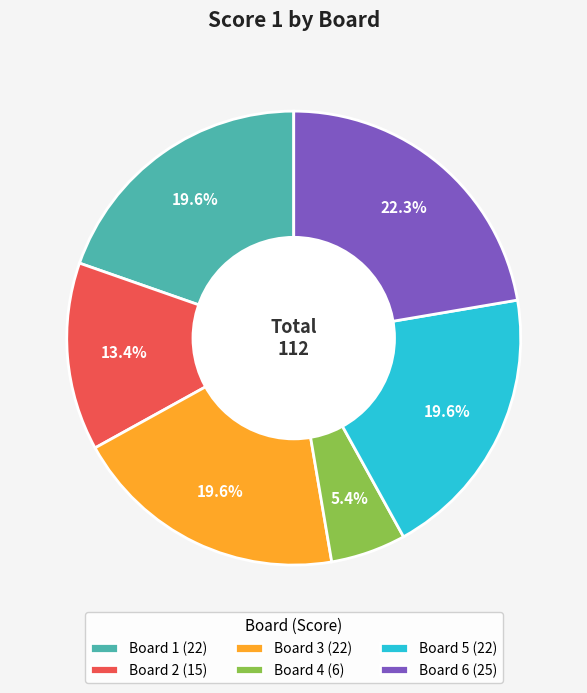

Between Board 3 (22) and Board 4 (6), which is larger?

Board 3 (22)